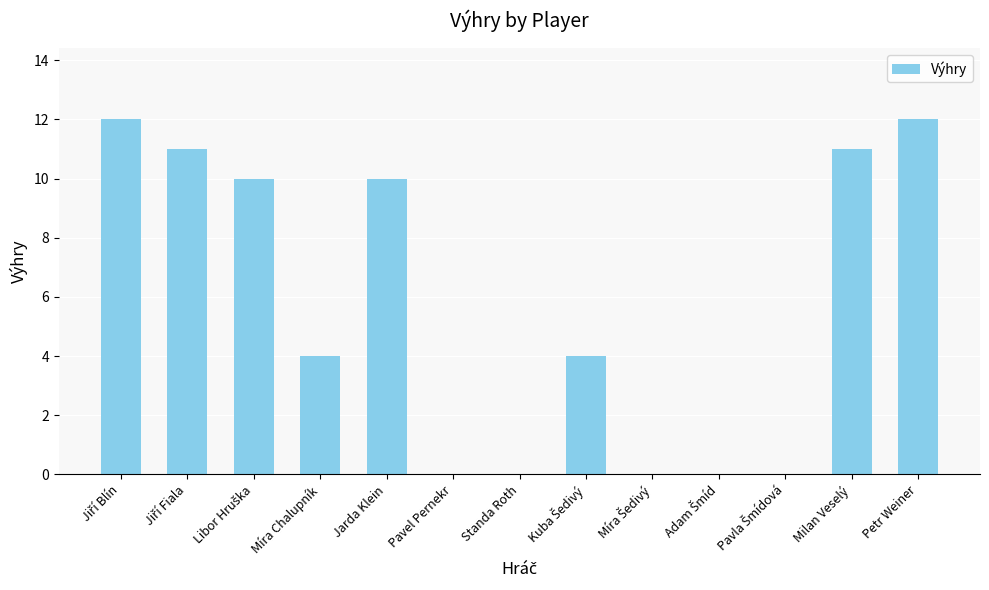

True or false: the data shows 17 at Jarda Klein.

False